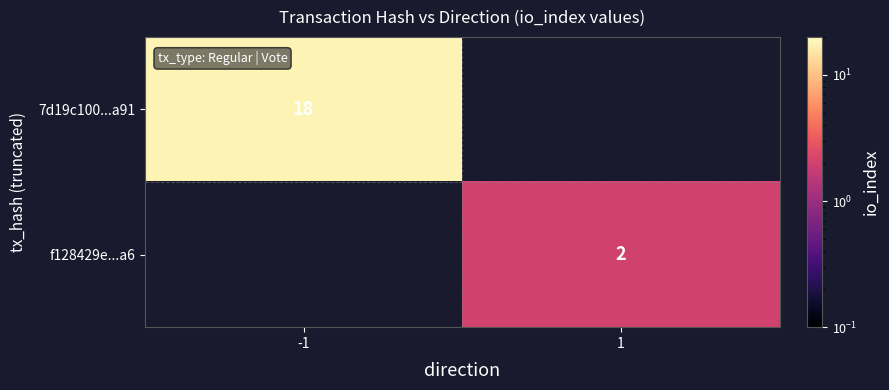

The value of 7d19c100...a91 at -1 is 18. True or false?

True